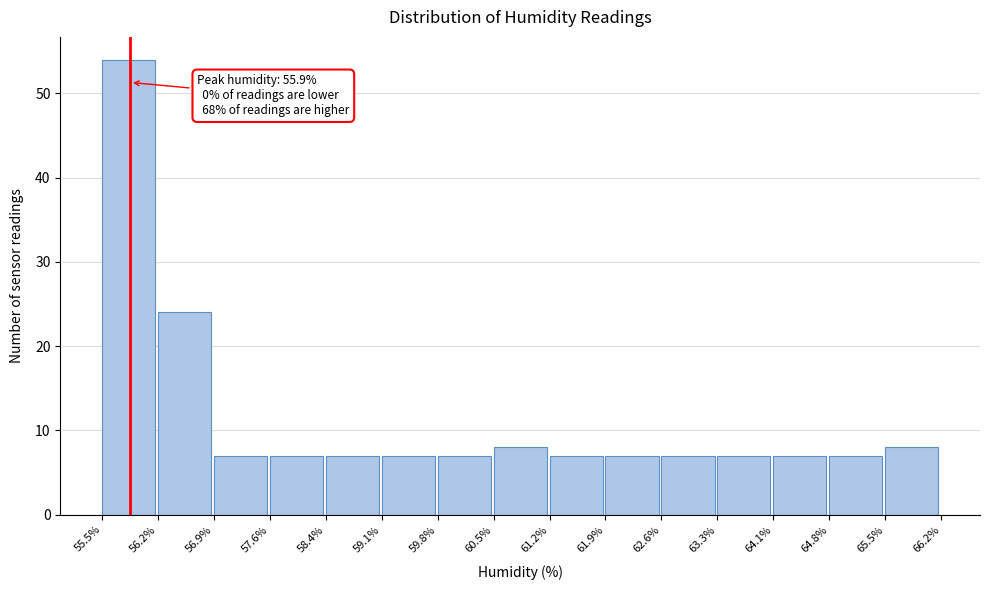

Which range on the x-axis has the tallest bar?

55.5% to 56.2%